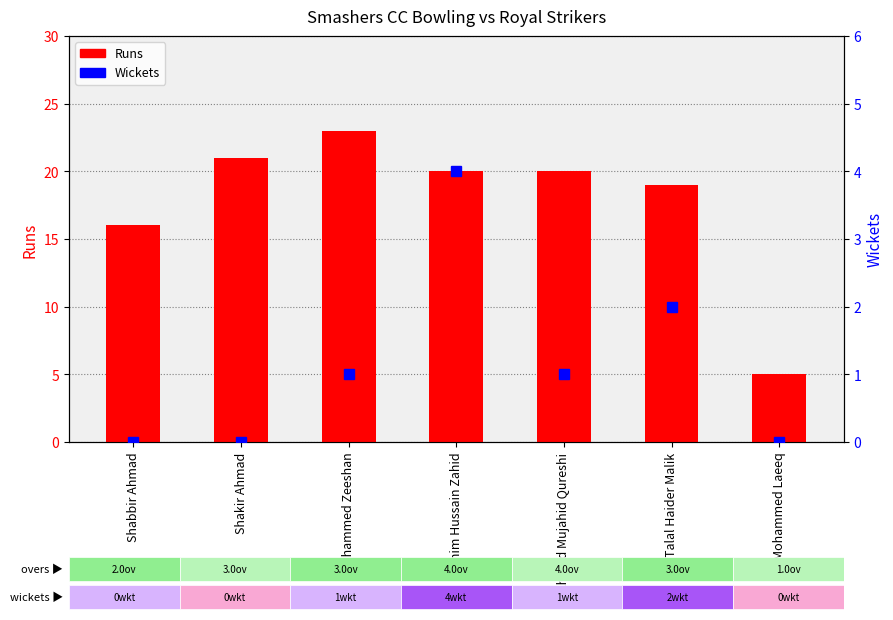

What is the difference between the maximum and second lowest values in the Runs series?

7